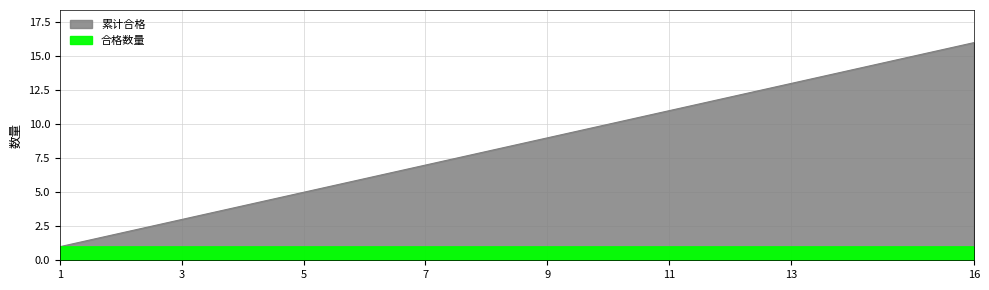

What is the value of the 10th point from the left?

10